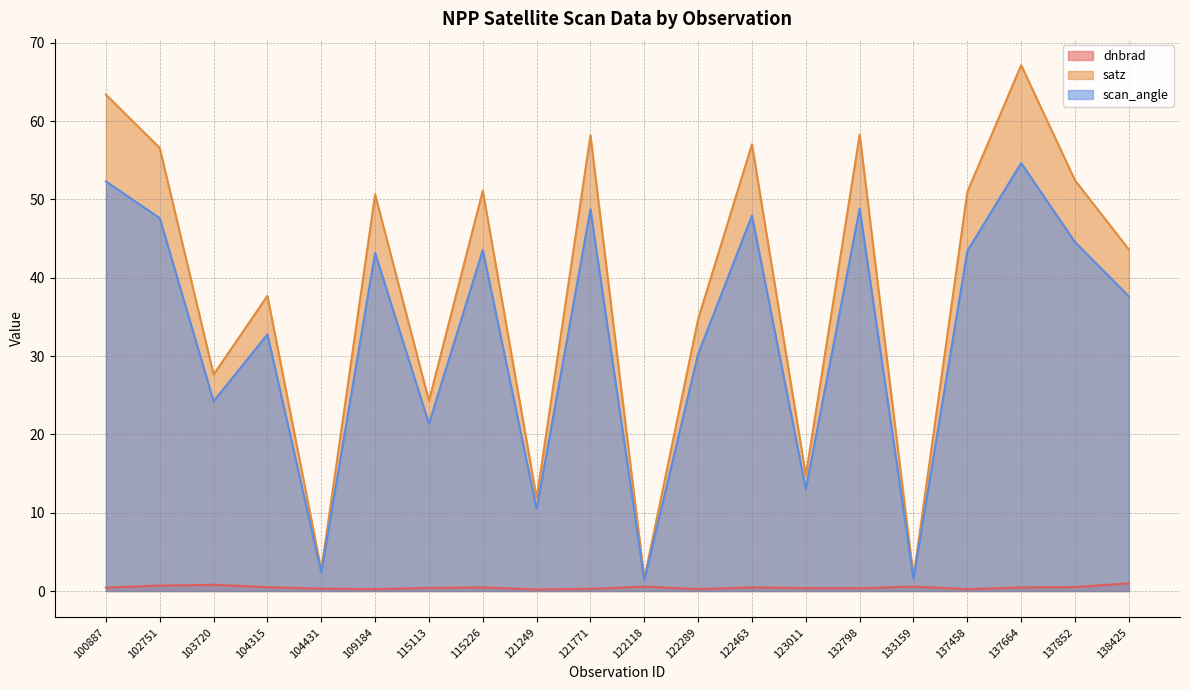

How many interior local peaks does the scan_angle series have?

7